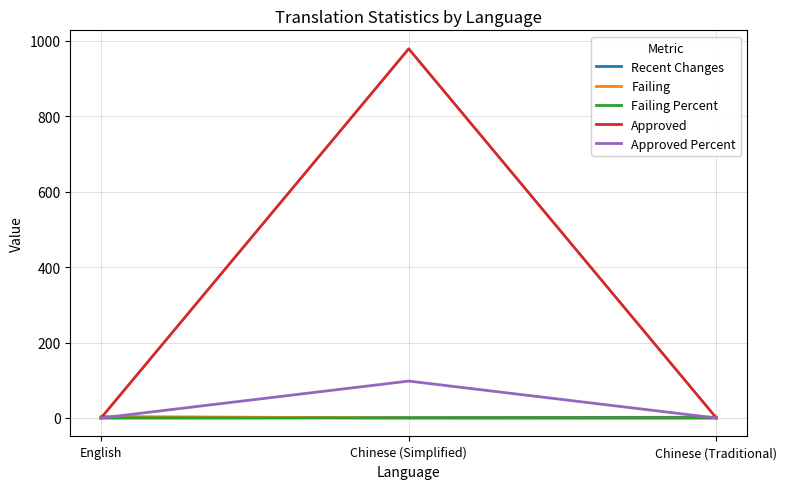

How many lines are shown in the chart?

5